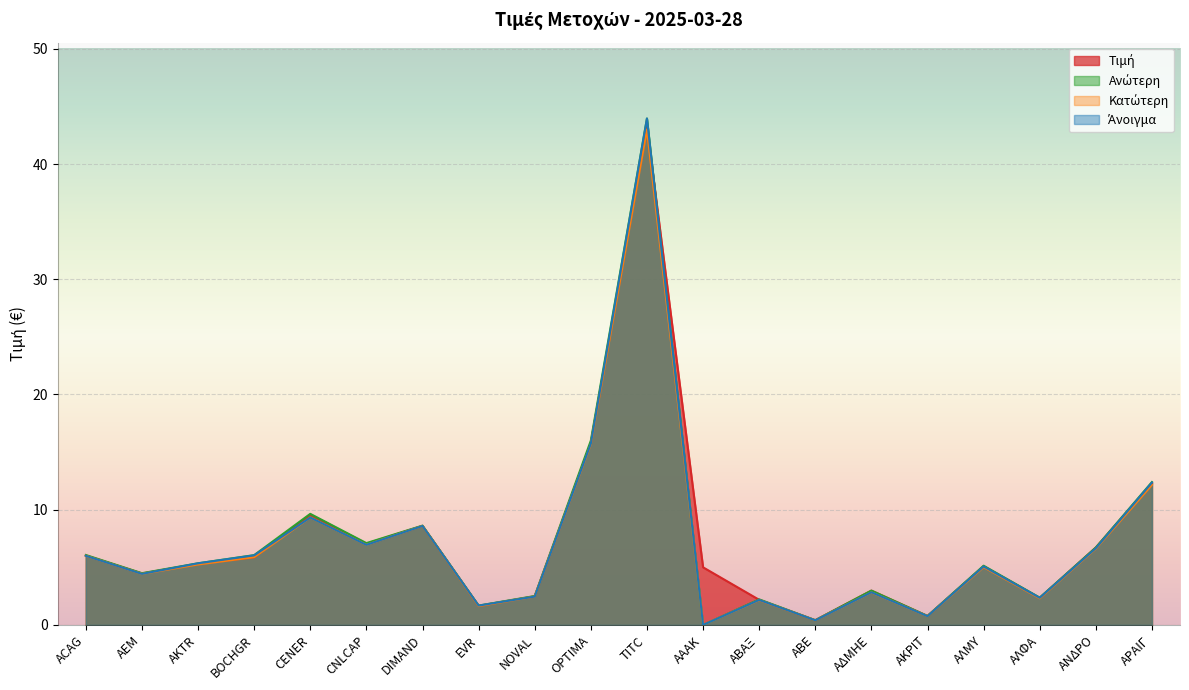

How many data points in Άνοιγμα are above 5?

11